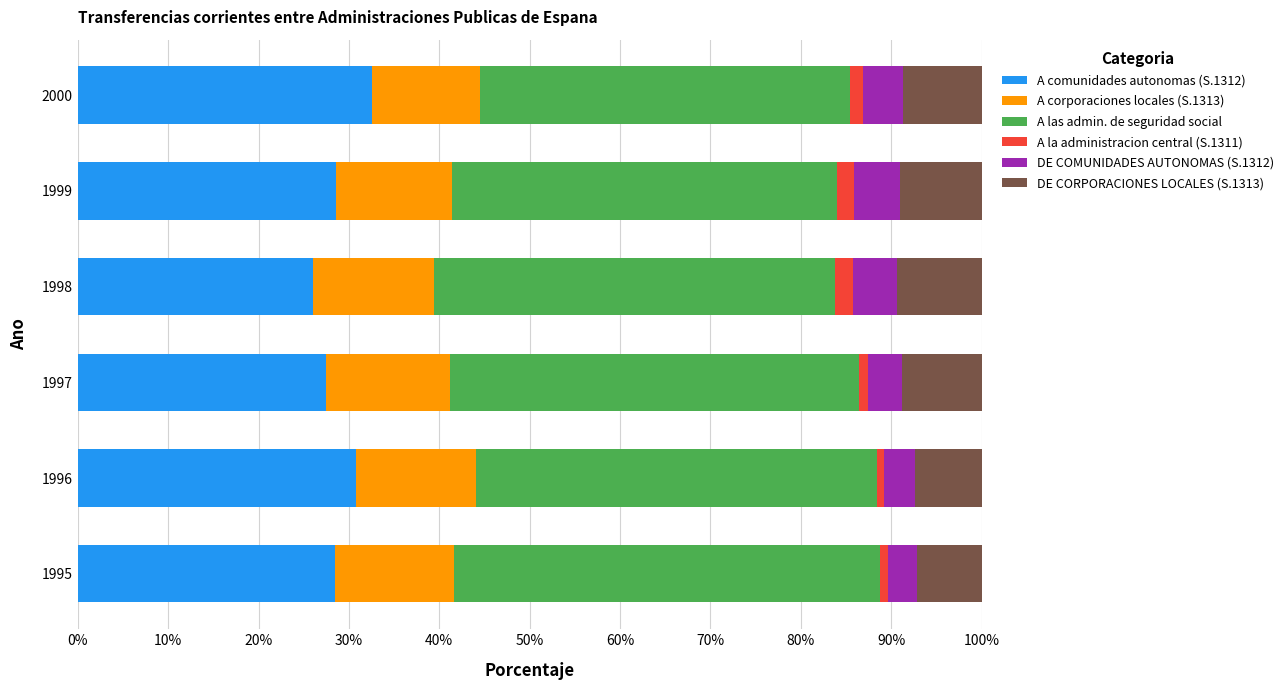

What is the lowest value of the A comunidades autonomas (S.1312) series?

26.0